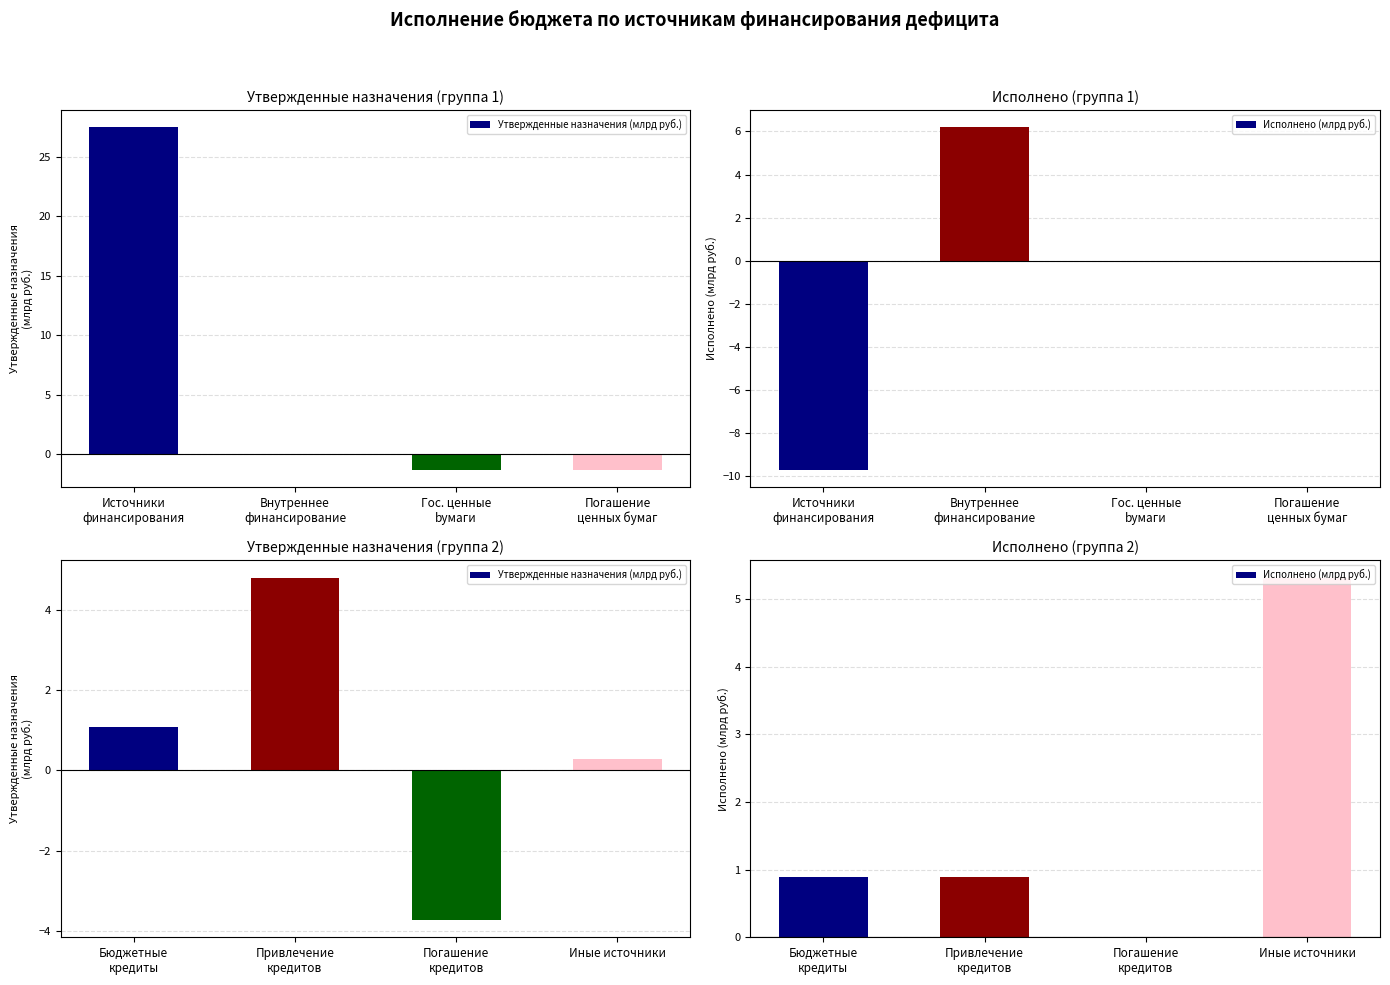

The Утвержденные назначения (млрд руб.) series shows 1.5 at Бюджетные кредиты. True or false?

False